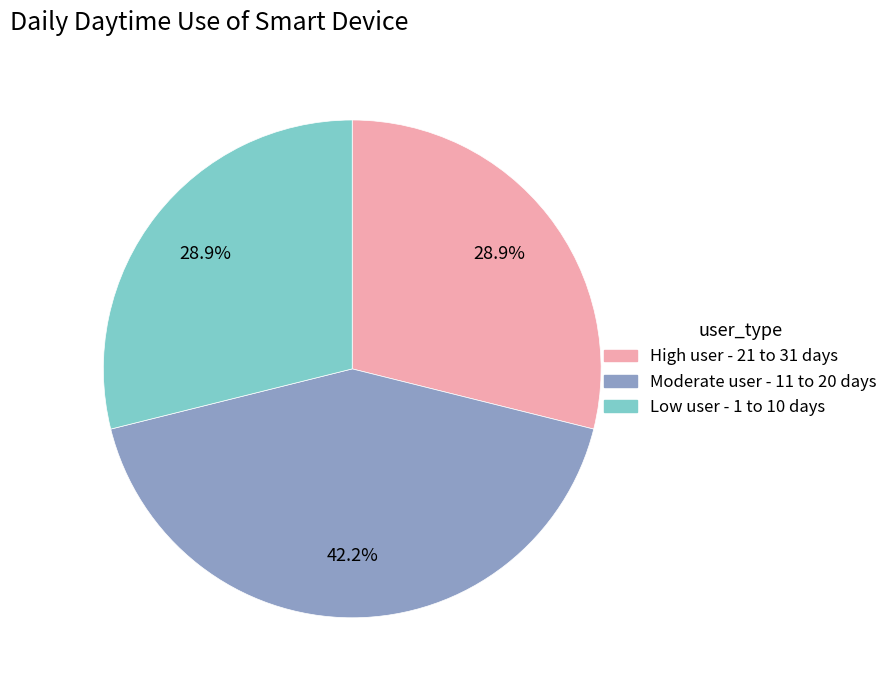

Do Low user - 1 to 10 days and Moderate user - 11 to 20 days together represent more than half of the pie?

Yes